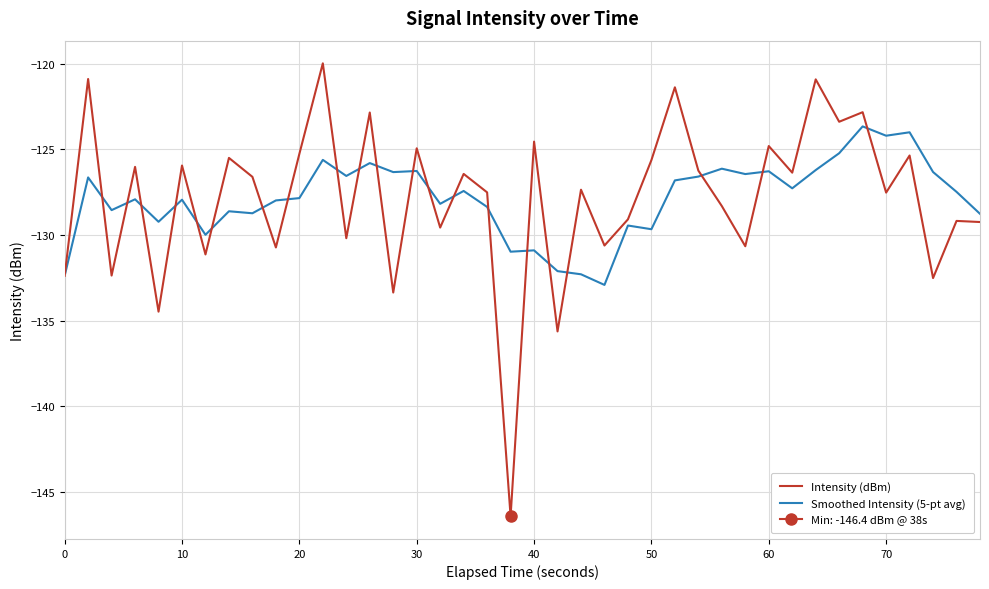

What is the minimum value shown in the chart?

-146.4